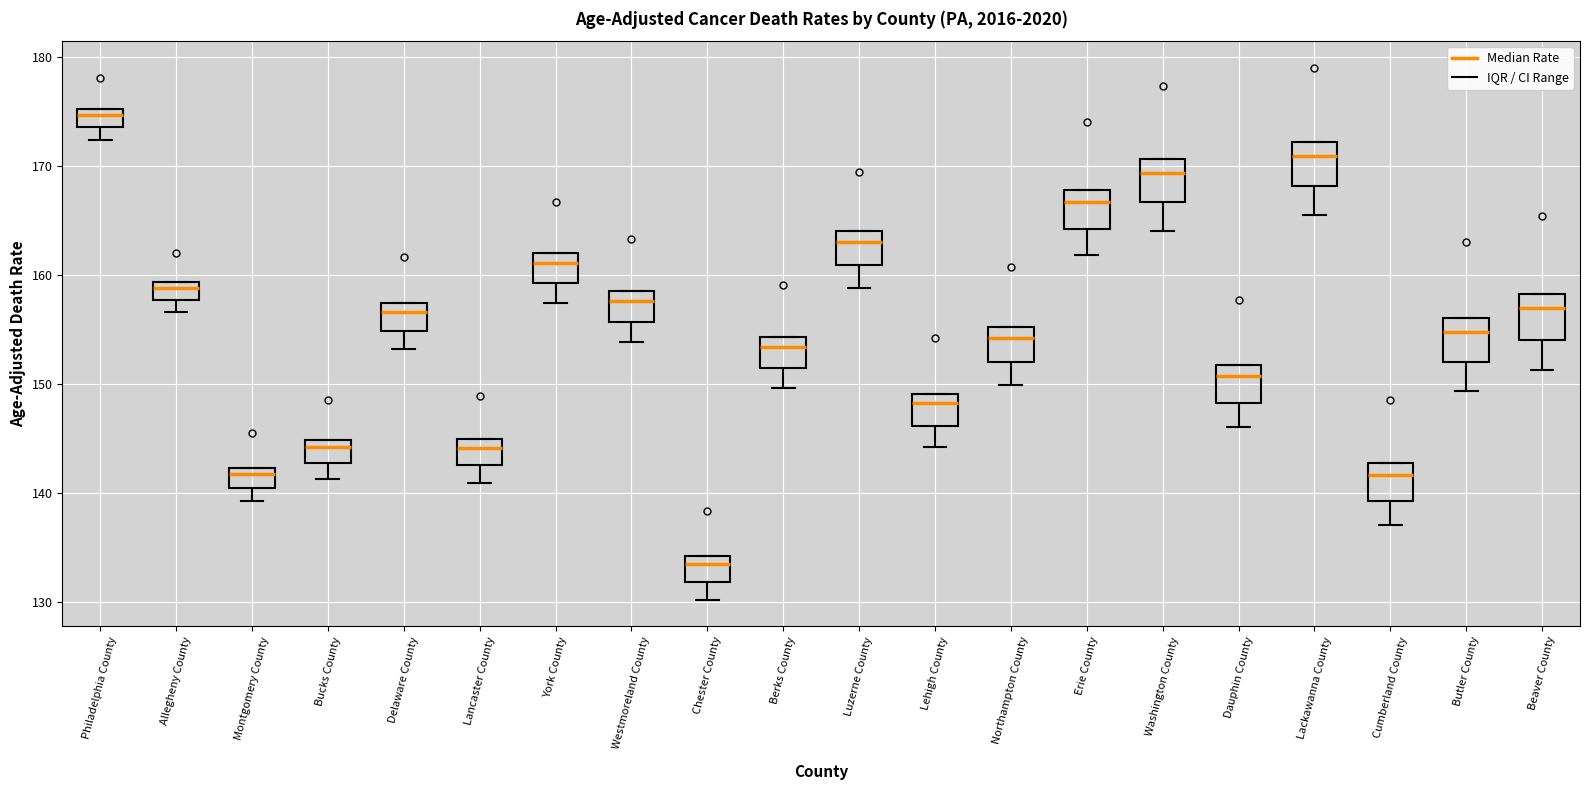

Where is the upper edge of the box for Delaware County on the y-axis? The values are not printed on the chart, so give them approximately, as read against the axis.

157